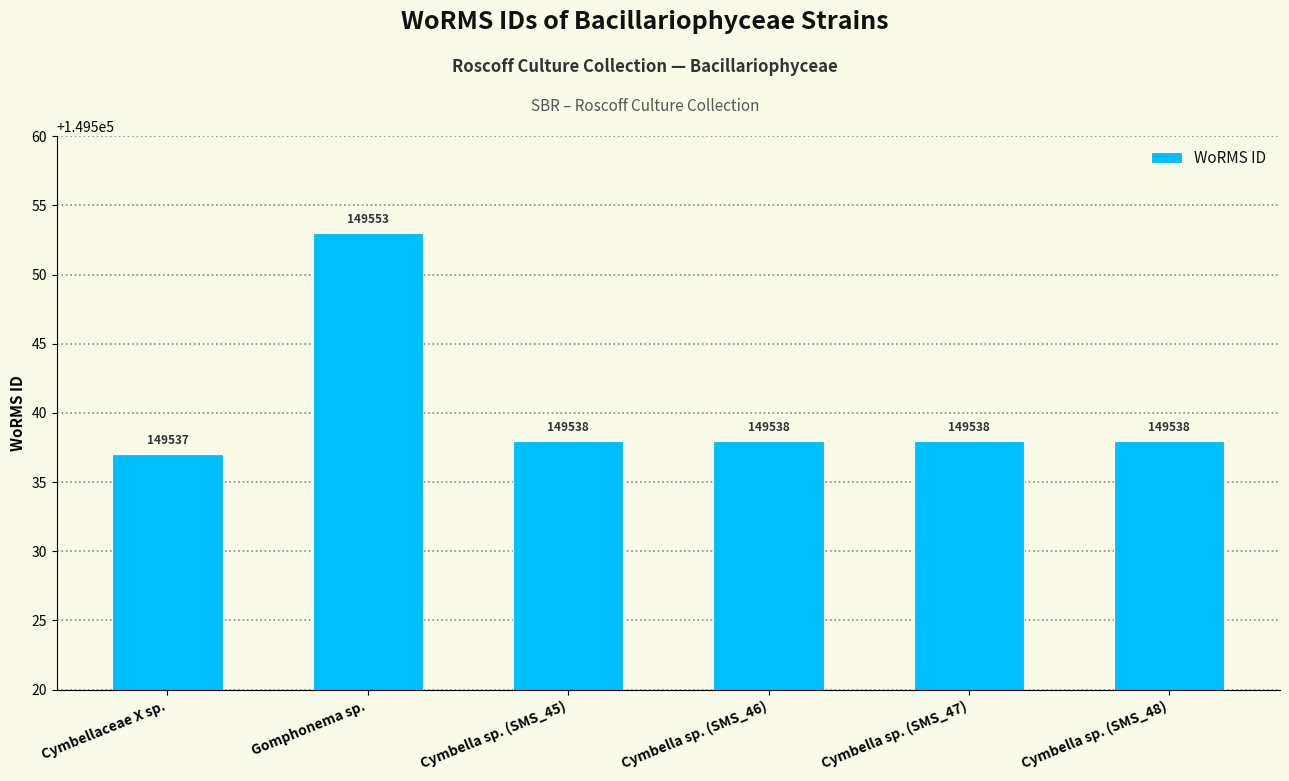

True or false: the data shows 149538 at Cymbella sp. (SMS_48).

True